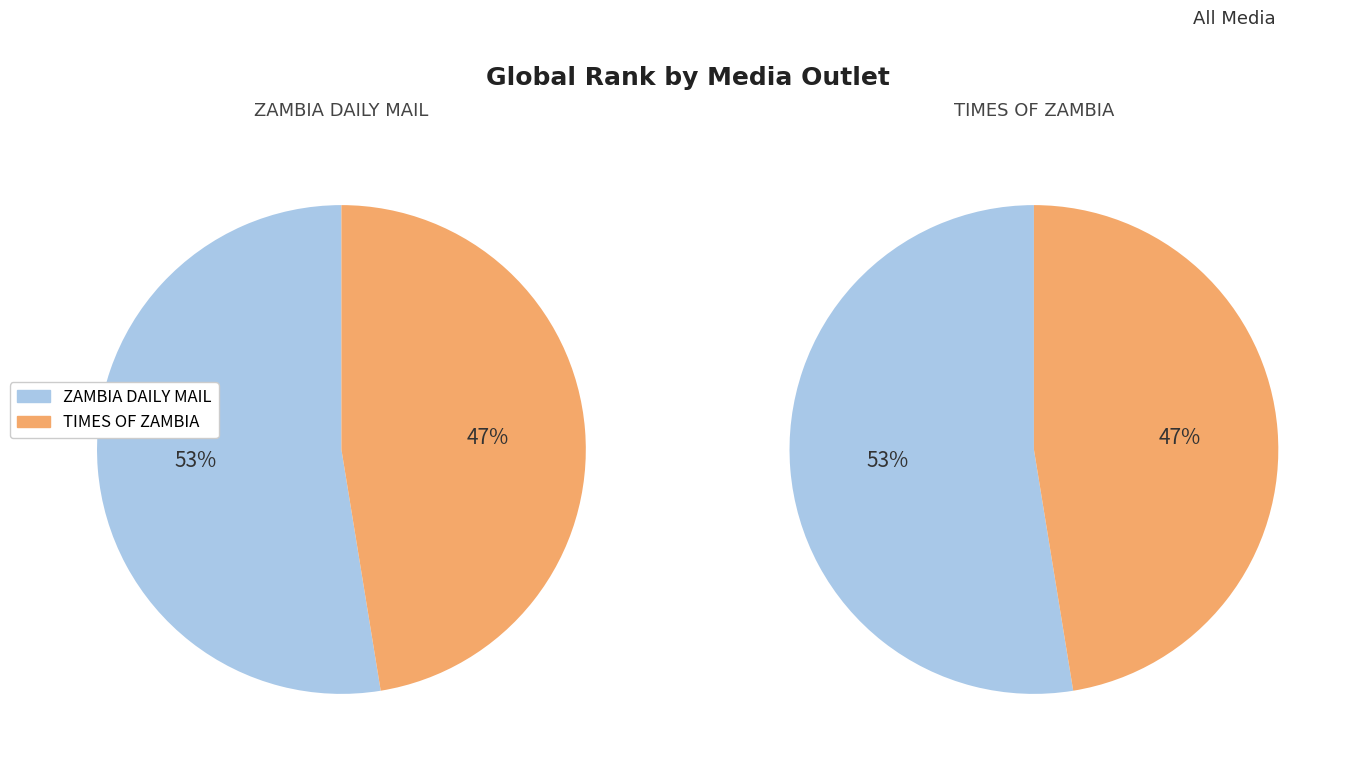

Does TIMES OF ZAMBIA account for over 50% of the chart?

No